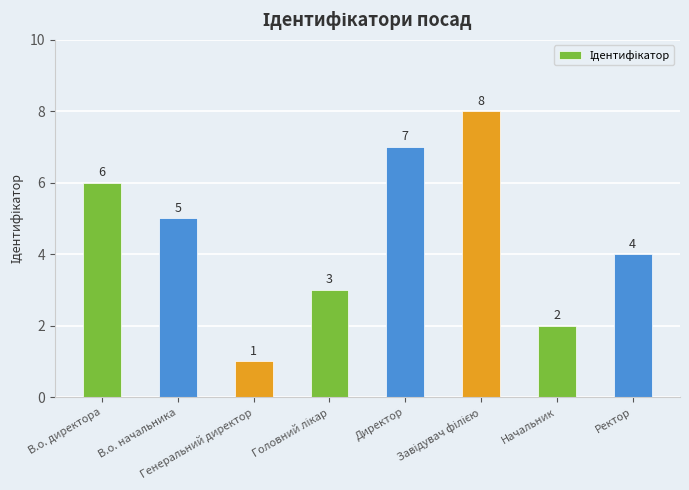

How many categories are shown in the chart?

8